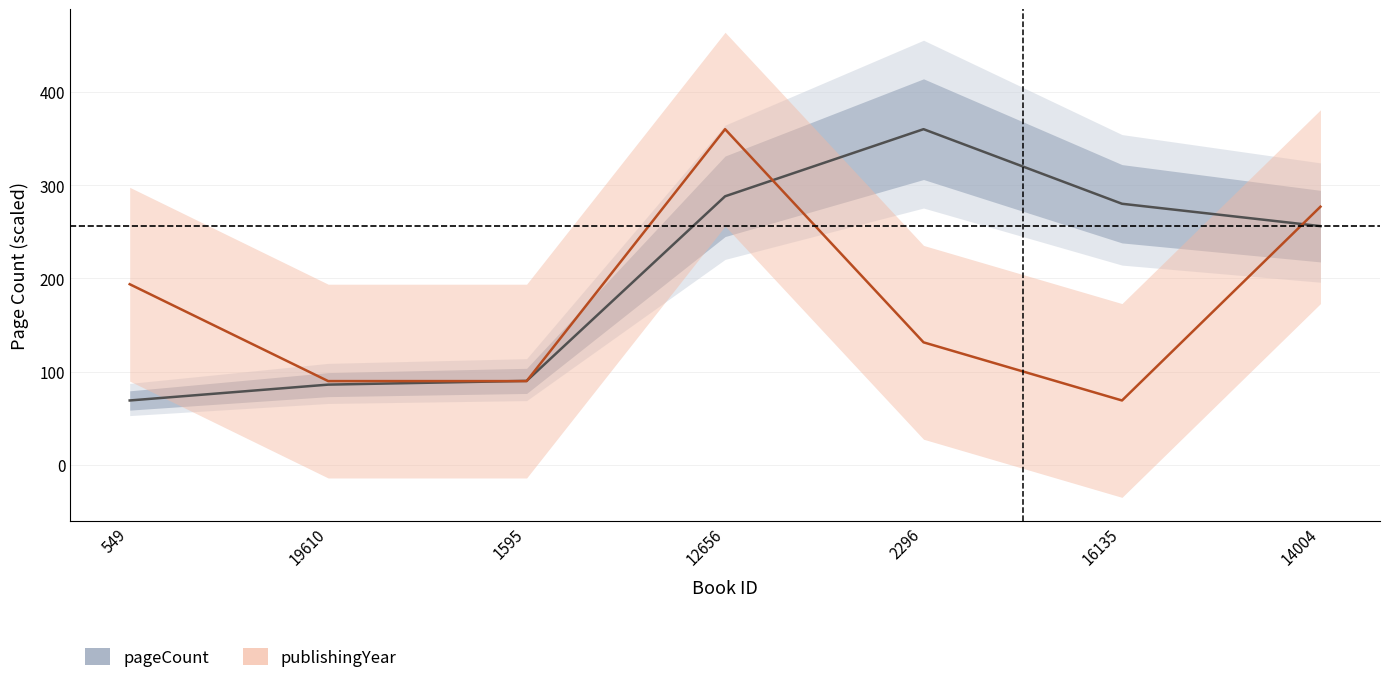

Which series ends up on top after the final intersection of pageCount line and publishingYear line?

publishingYear line